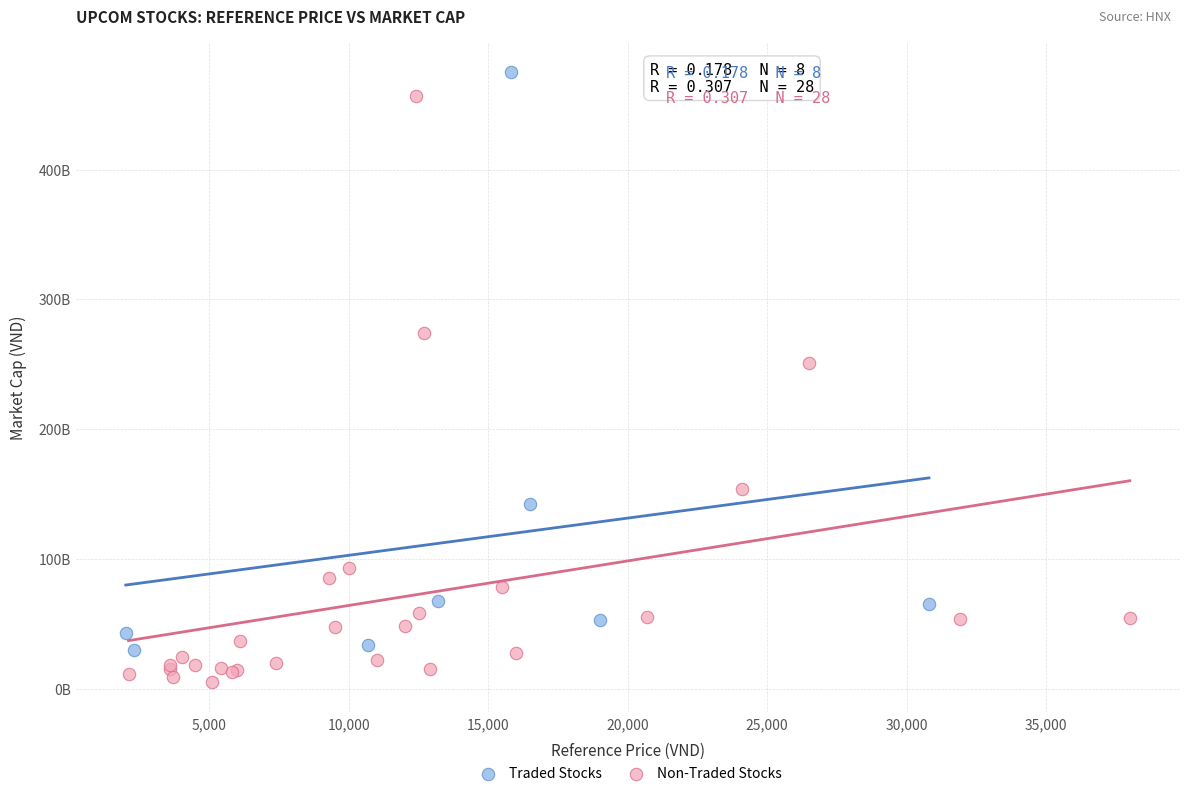

Which series reaches the minimum Y coordinate?

Non-Traded Stocks